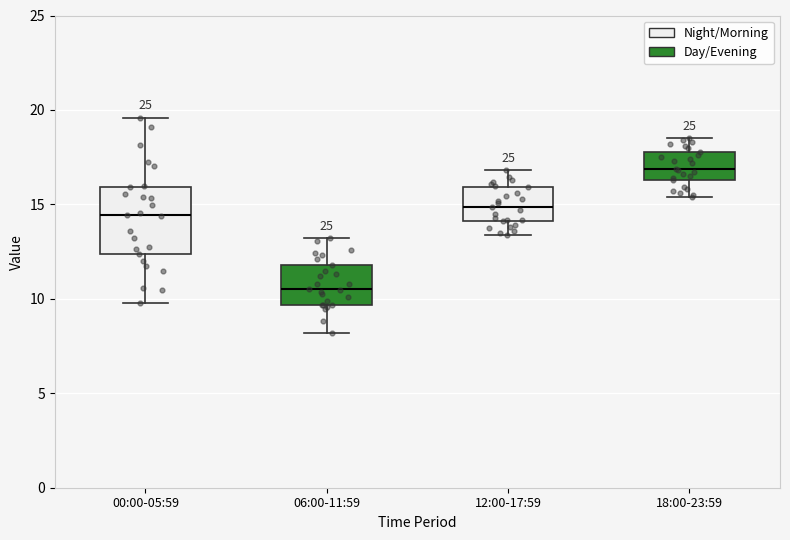

Which box's median line is the lowest?

06:00-11:59